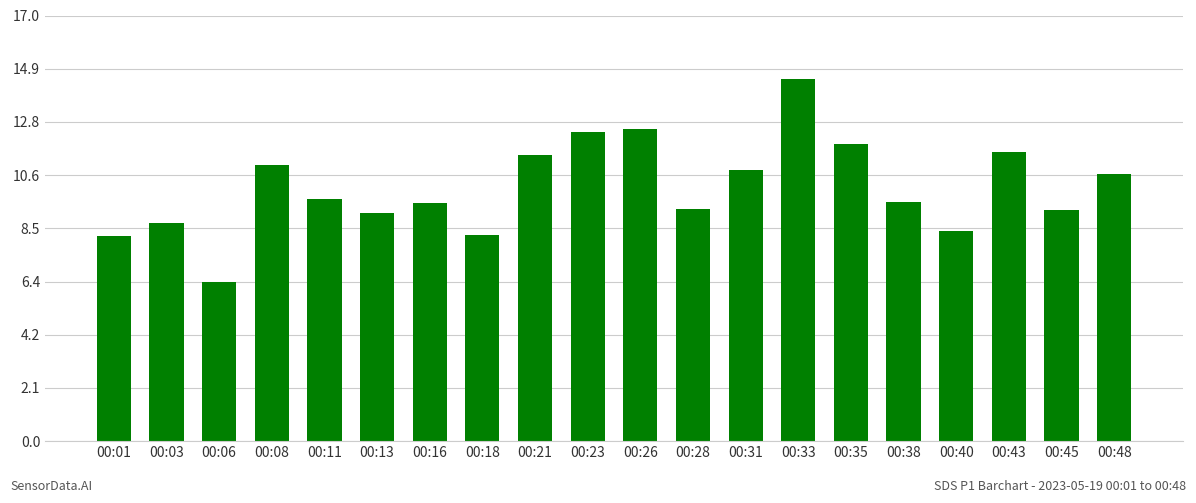

Which category has the highest value across all series?

00:33